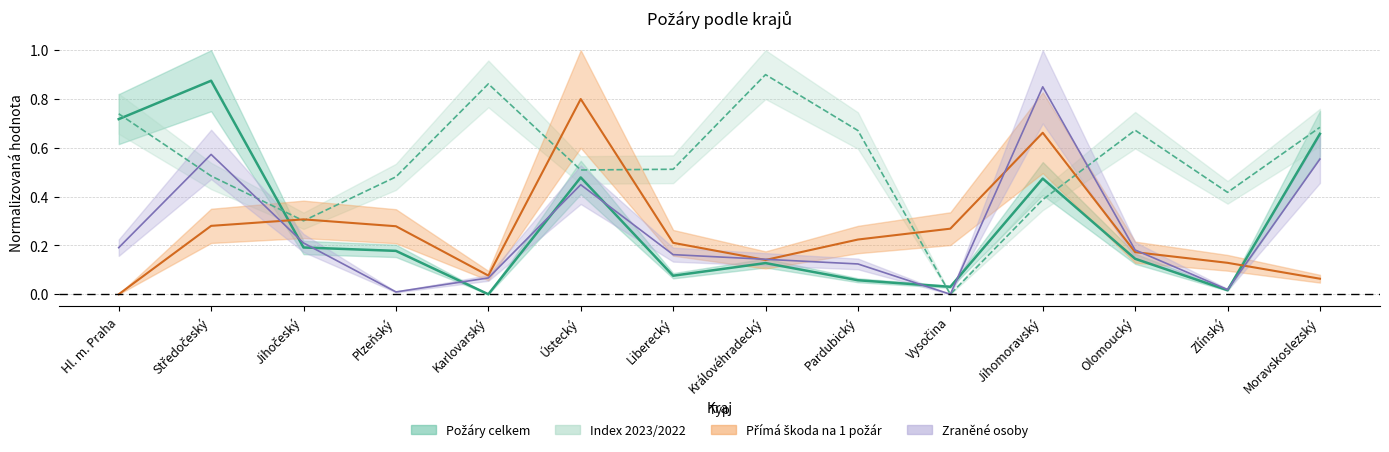

Is this an area chart (filled region under the line)?

No